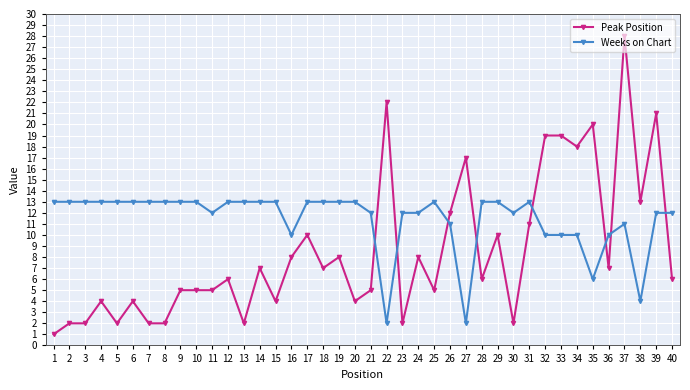

At 16, list the series in order from largest to smallest.

Weeks on Chart, Peak Position